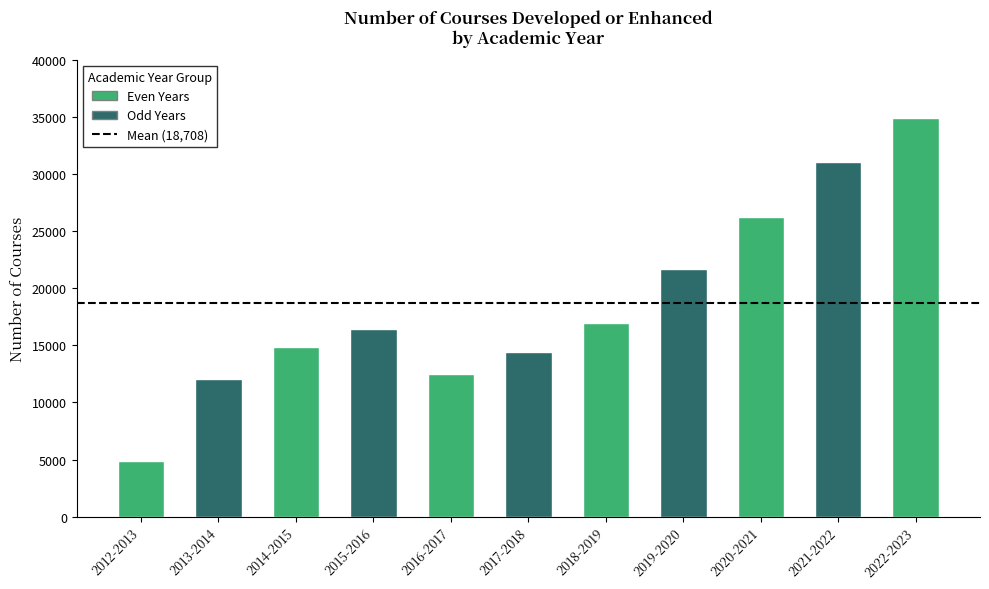

What is the sum of all values?

205783